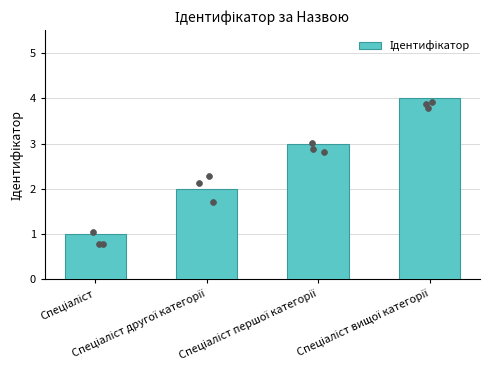

Which has a higher value, Спеціаліст другої категорії or Спеціаліст?

Спеціаліст другої категорії